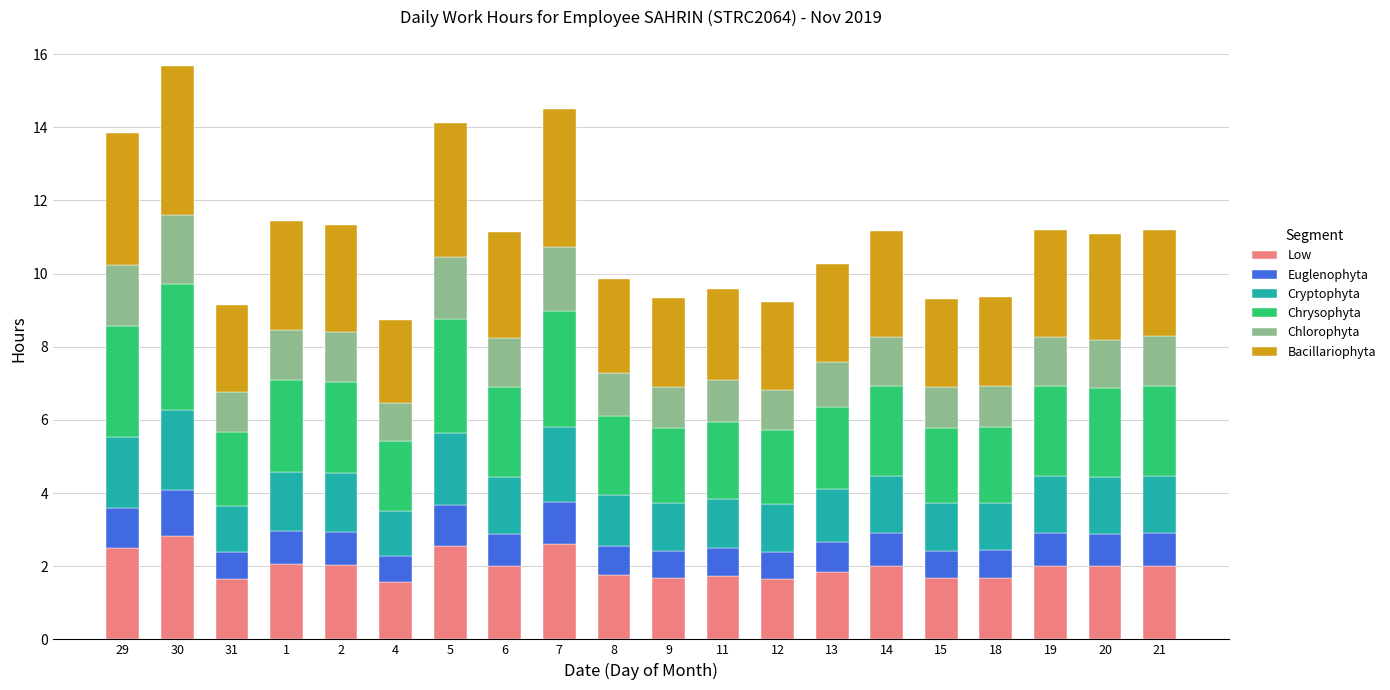

Are the bars grouped side by side (vs. stacked)?

No